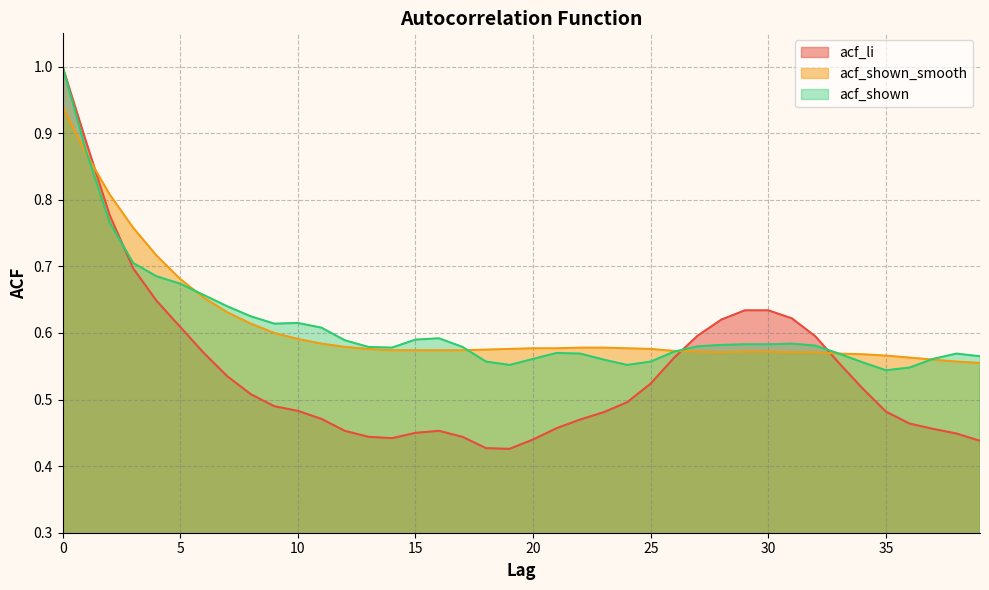

Reading right to left, list all the values displayed in this chart.

acf_li: 0.4	0.4	0.5	0.5	0.5	0.5	0.6	0.6	0.6	0.6	0.6	0.6	0.6	0.6	0.5	0.5	0.5	0.5	0.5	0.4	0.4	0.4	0.4	0.5	0.5	0.4	0.4	0.5	0.5	0.5	0.5	0.5	0.5	0.6	0.6	0.6	0.7	0.8	0.9	1.0
acf_shown_smooth: 0.6	0.6	0.6	0.6	0.6	0.6	0.6	0.6	0.6	0.6	0.6	0.6	0.6	0.6	0.6	0.6	0.6	0.6	0.6	0.6	0.6	0.6	0.6	0.6	0.6	0.6	0.6	0.6	0.6	0.6	0.6	0.6	0.6	0.7	0.7	0.7	0.8	0.8	0.9	0.9
acf_shown: 0.6	0.6	0.6	0.5	0.5	0.6	0.6	0.6	0.6	0.6	0.6	0.6	0.6	0.6	0.6	0.6	0.6	0.6	0.6	0.6	0.6	0.6	0.6	0.6	0.6	0.6	0.6	0.6	0.6	0.6	0.6	0.6	0.6	0.7	0.7	0.7	0.7	0.8	0.9	1.0